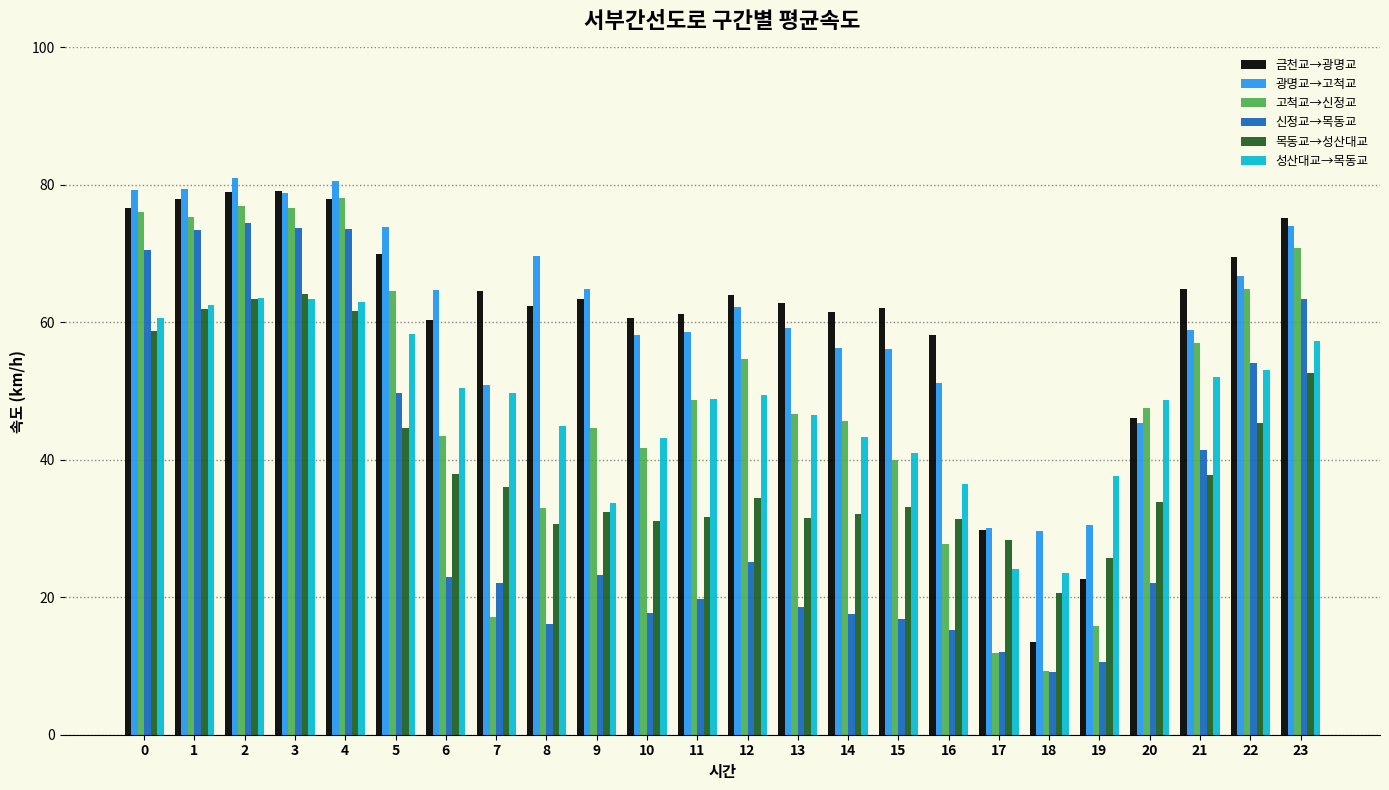

Which series has the widest spread of values?

고척교→신정교